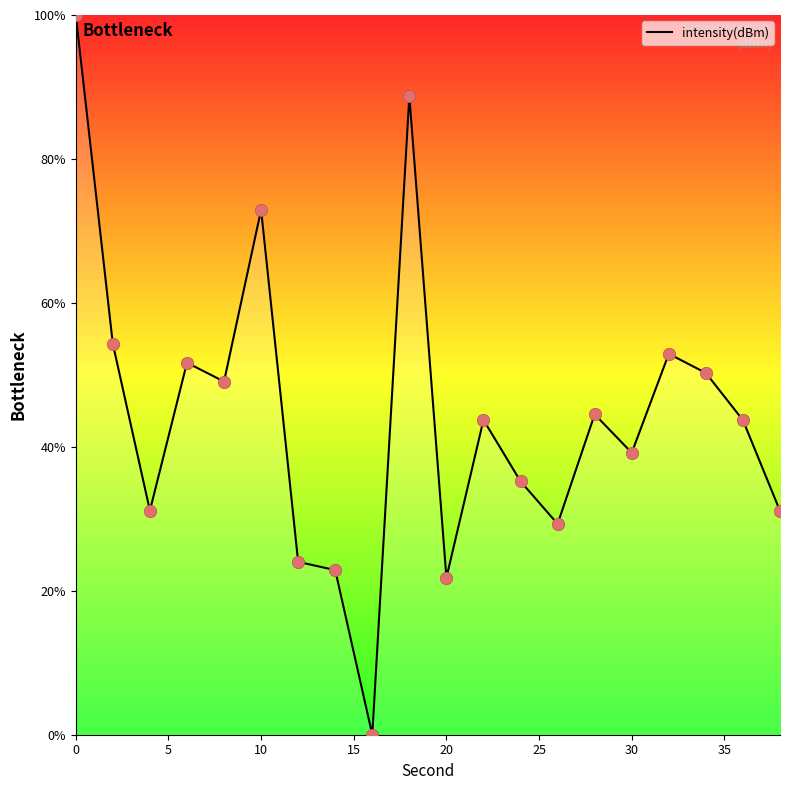

What is the greatest value displayed?

100.0